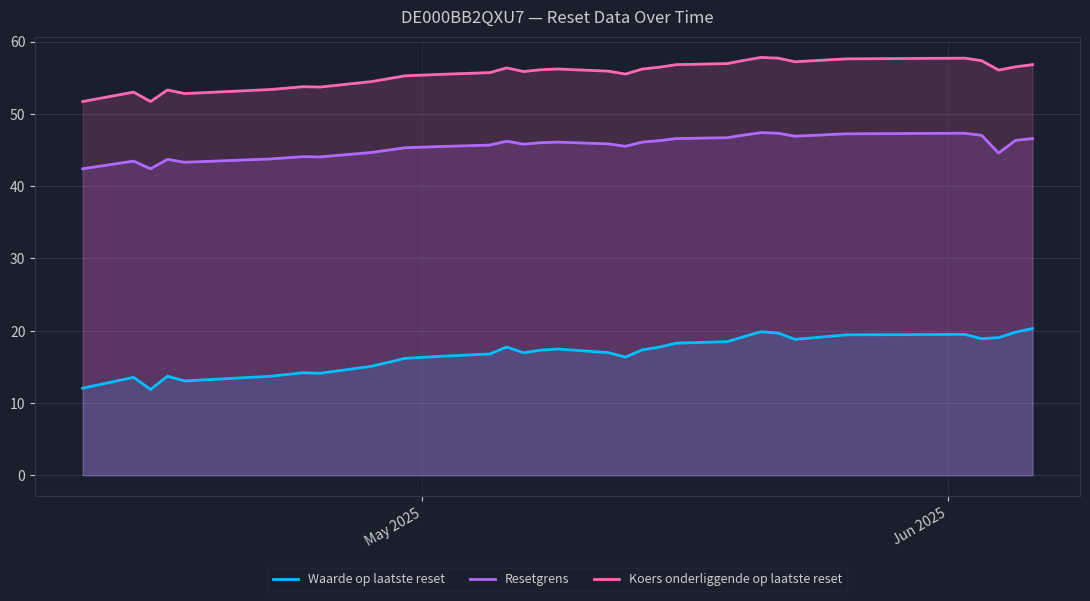

Which series has the widest spread of values?

Waarde op laatste reset